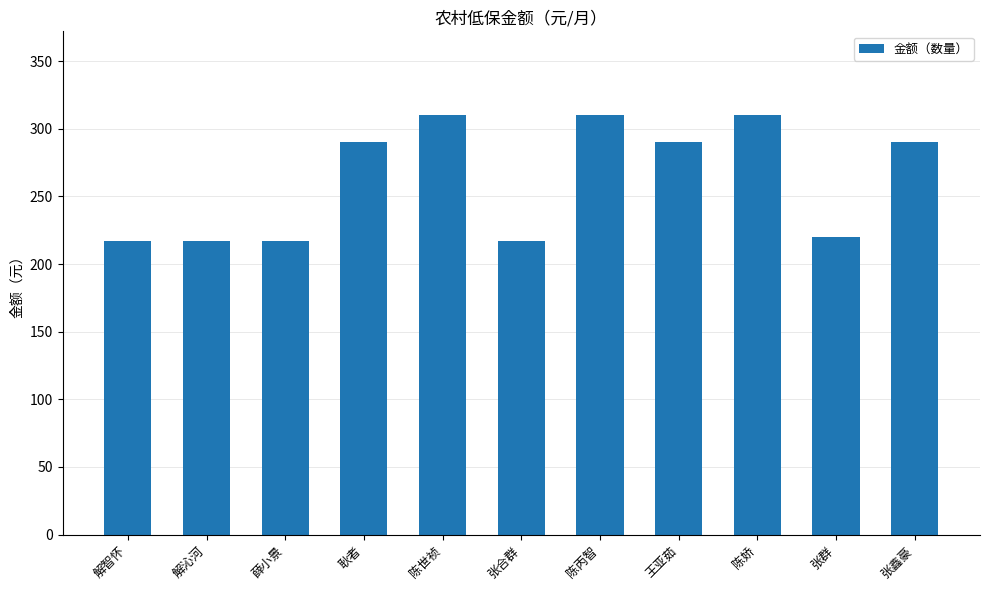

Reading left to right, transcribe all the data shown in this chart.

解智怀=217	解沁河=217	薛小景=217	耿者=290	陈世祯=310	张合群=217	陈丙智=310	王亚茹=290	陈娇=310	张群=220	张鑫豪=290